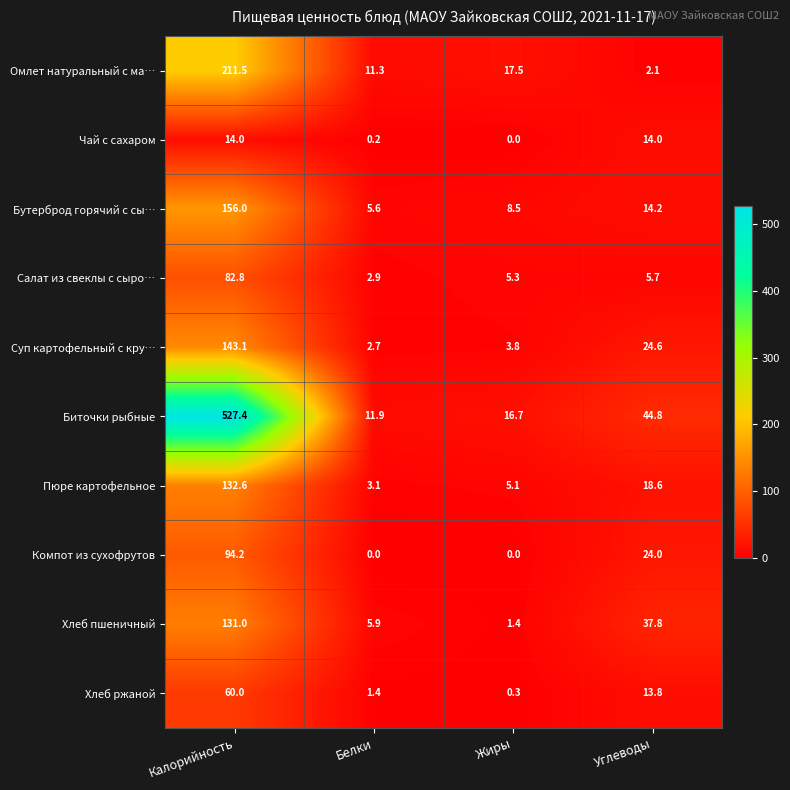

Which series has the widest spread of values?

Биточки рыбные